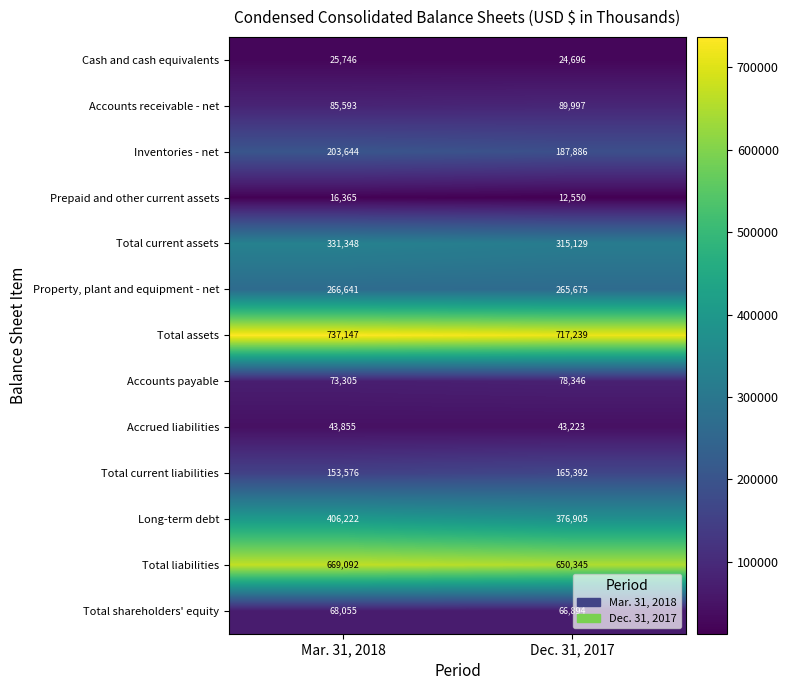

At which label is Total current liabilities closest to 159484?

Mar. 31, 2018